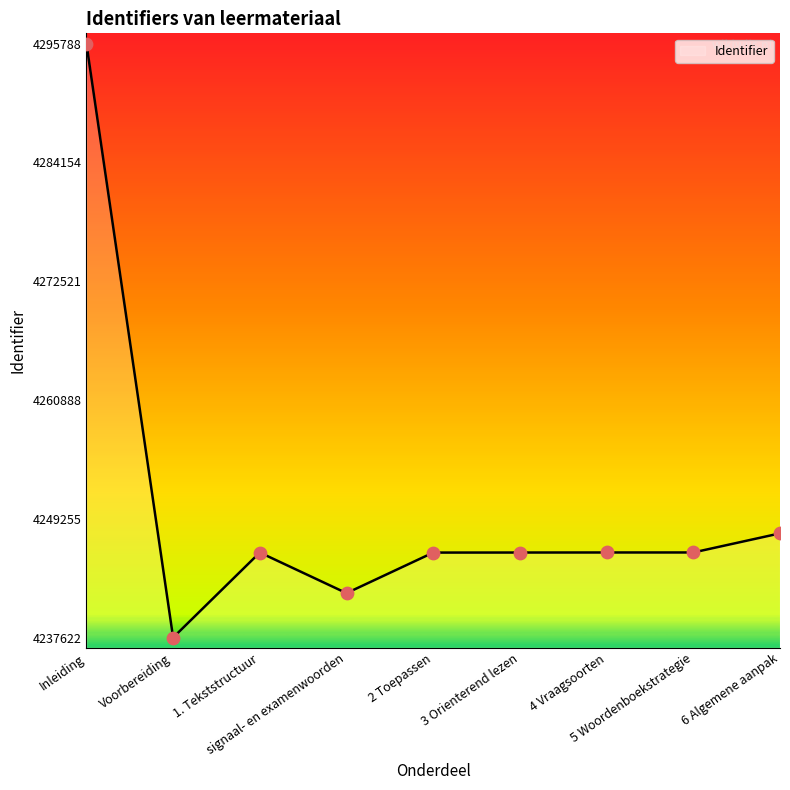

What is the change in value from 4 Vraagsoorten to 5 Woordenboekstrategie?

+1